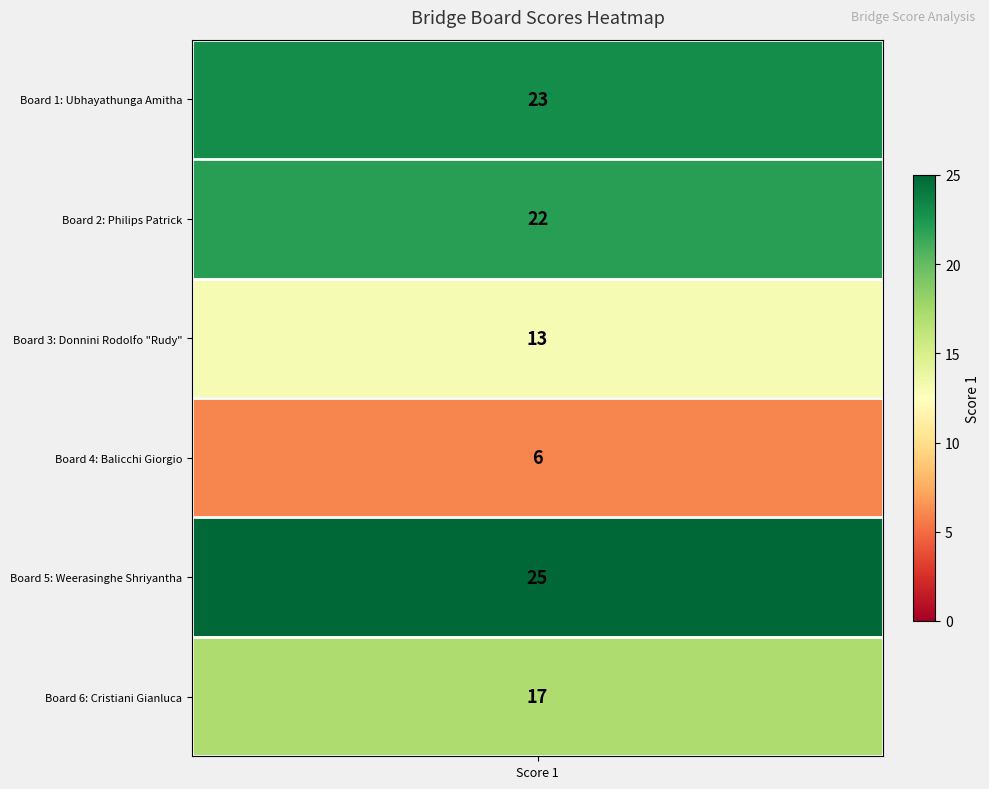

The chart shows a value of 22 at 1. True or false?

True